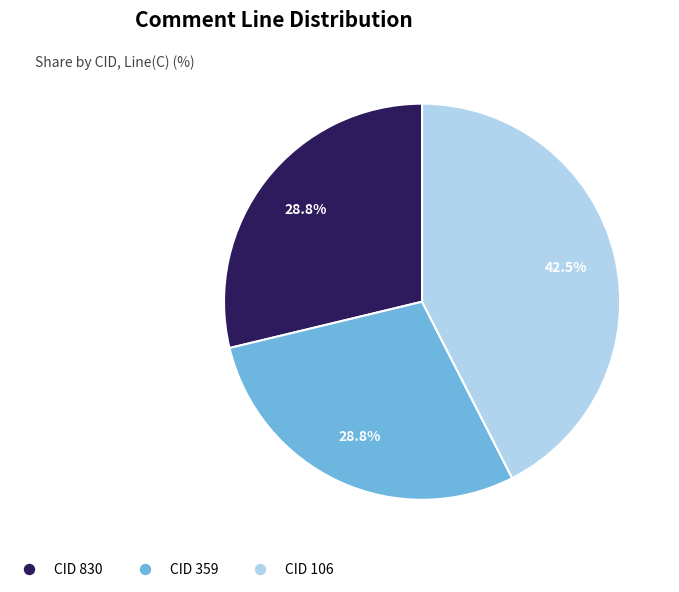

Approximately how many times larger is the value at CID 830 compared to CID 106?

0.7